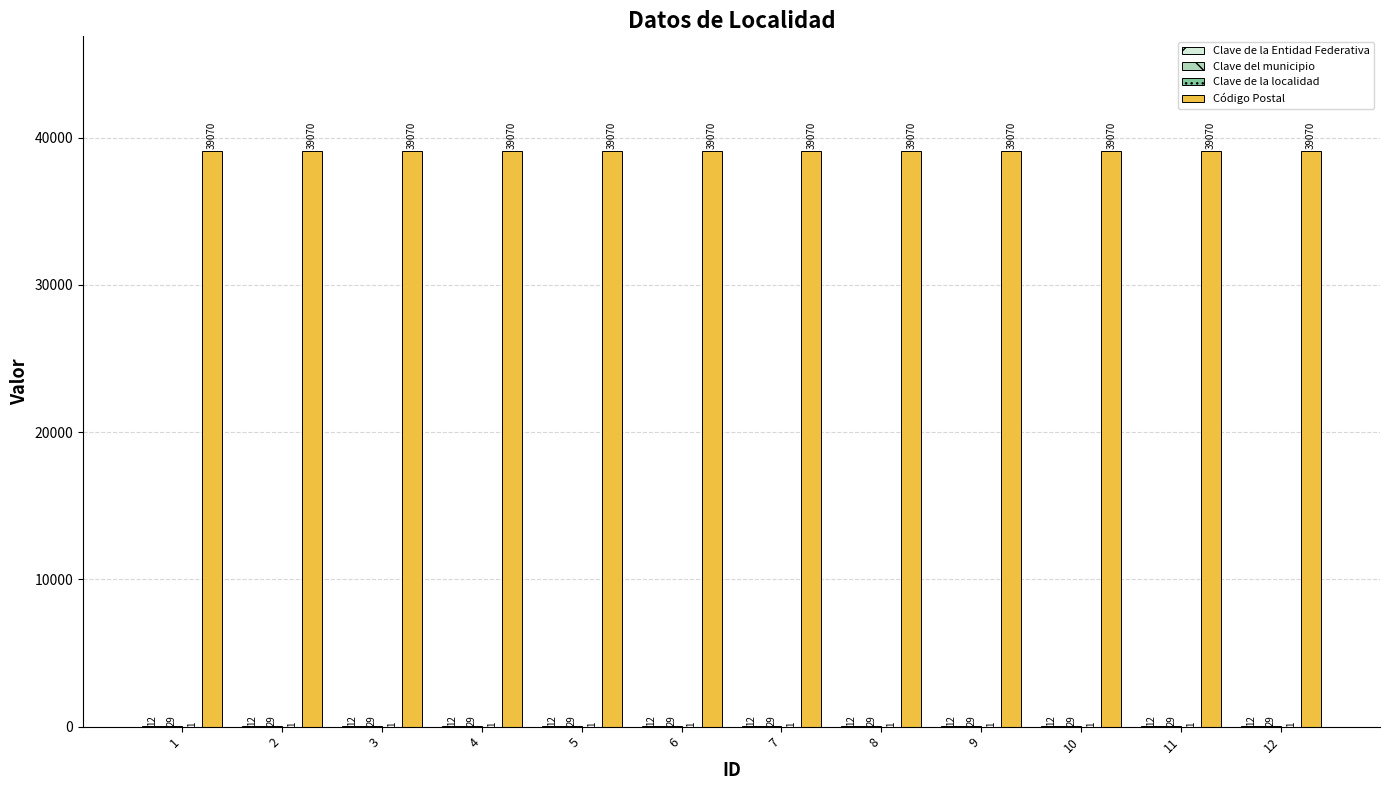

What is the greatest value displayed?

39070